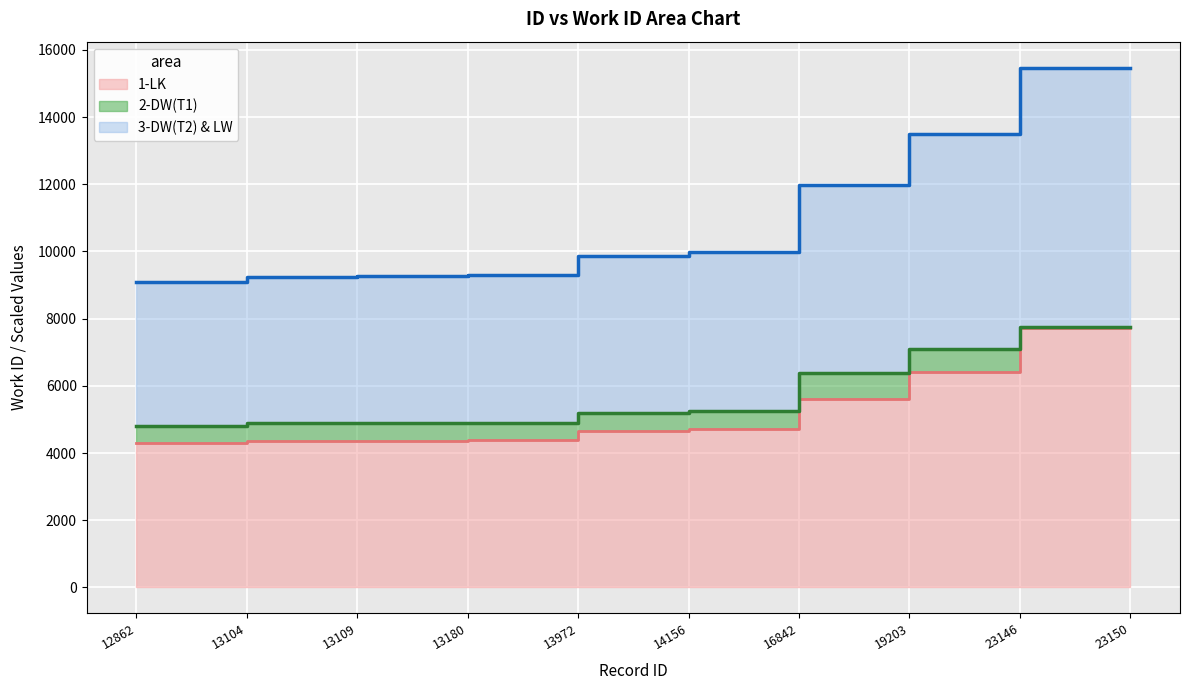

True or false: 2-DW(T1) (work_id) and 3-DW(T2) & LW (work_id scaled) intersect in this chart.

False